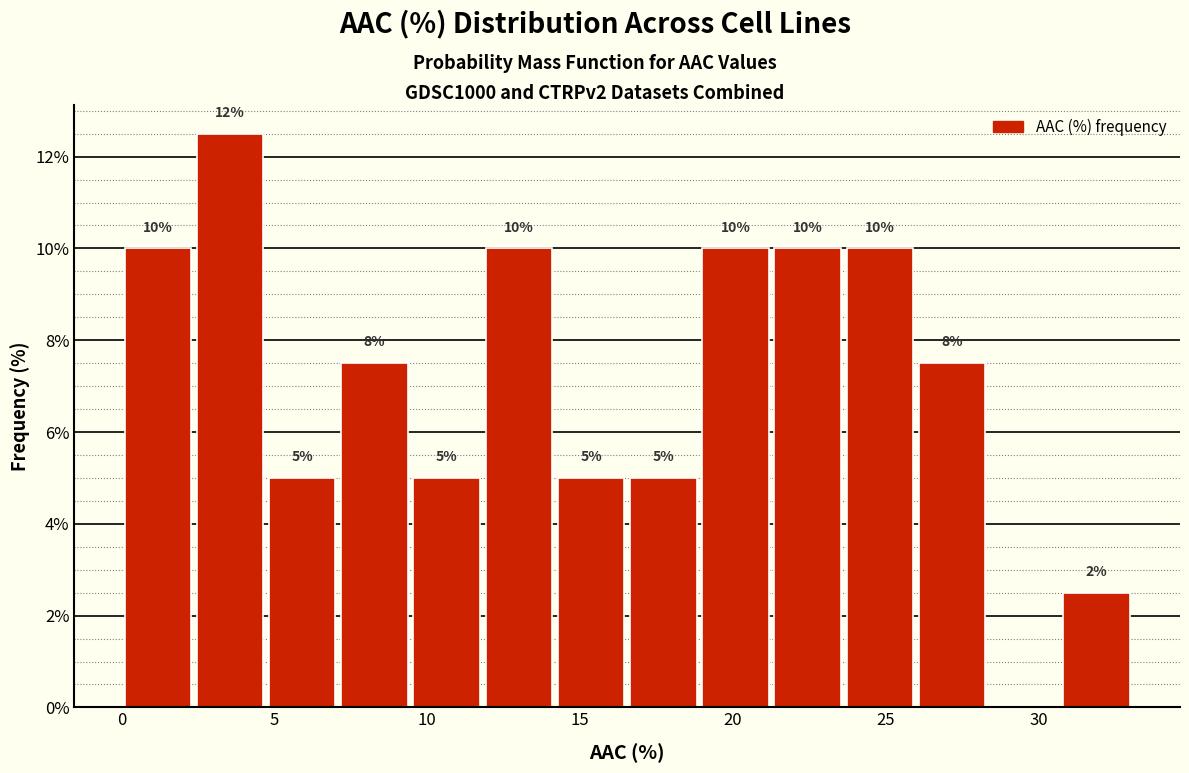

Which range on the x-axis has the tallest bar?

2.5 to 4.5